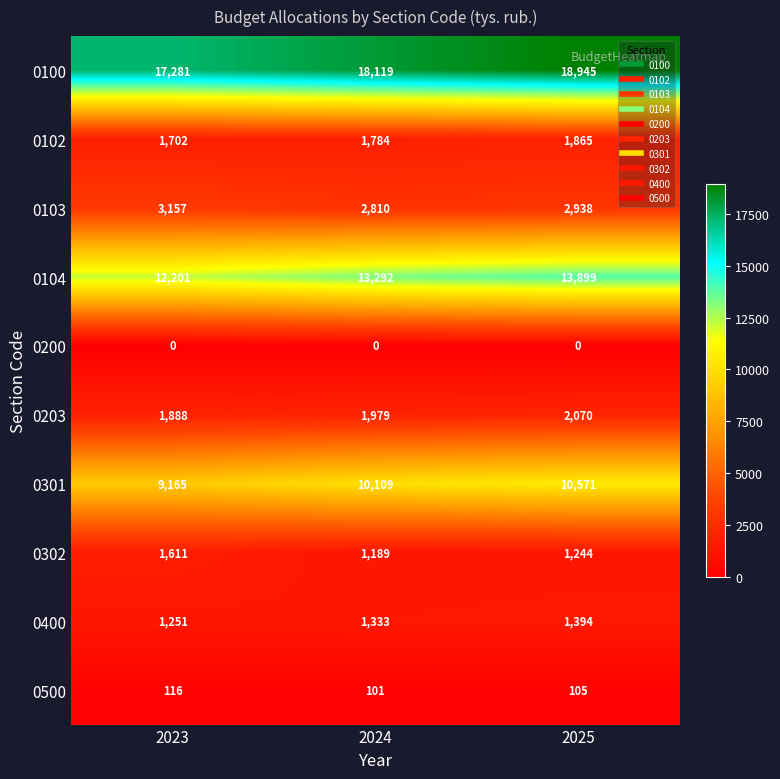

At which category is the sum across all series the highest?

2025